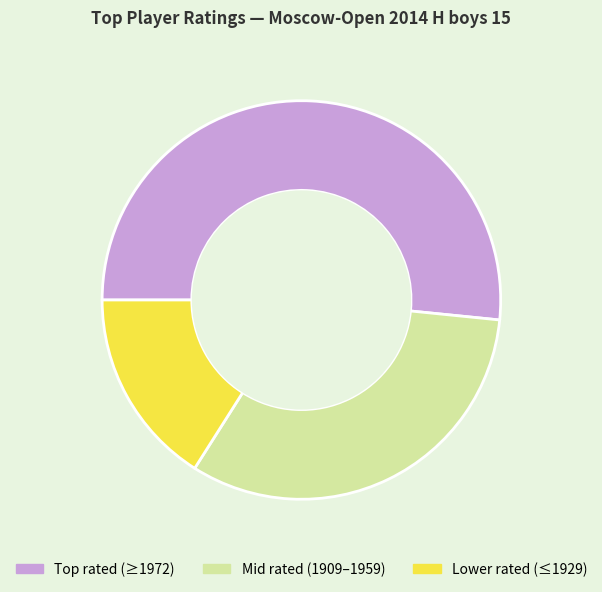

Is it true that Lower rated (≤1929) is 22% of the pie?

False